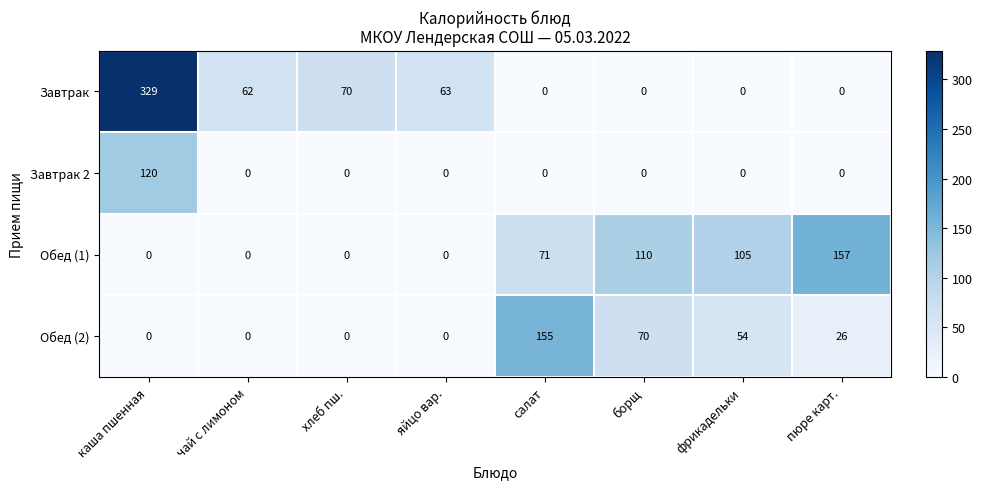

How many series are shown in this chart?

4